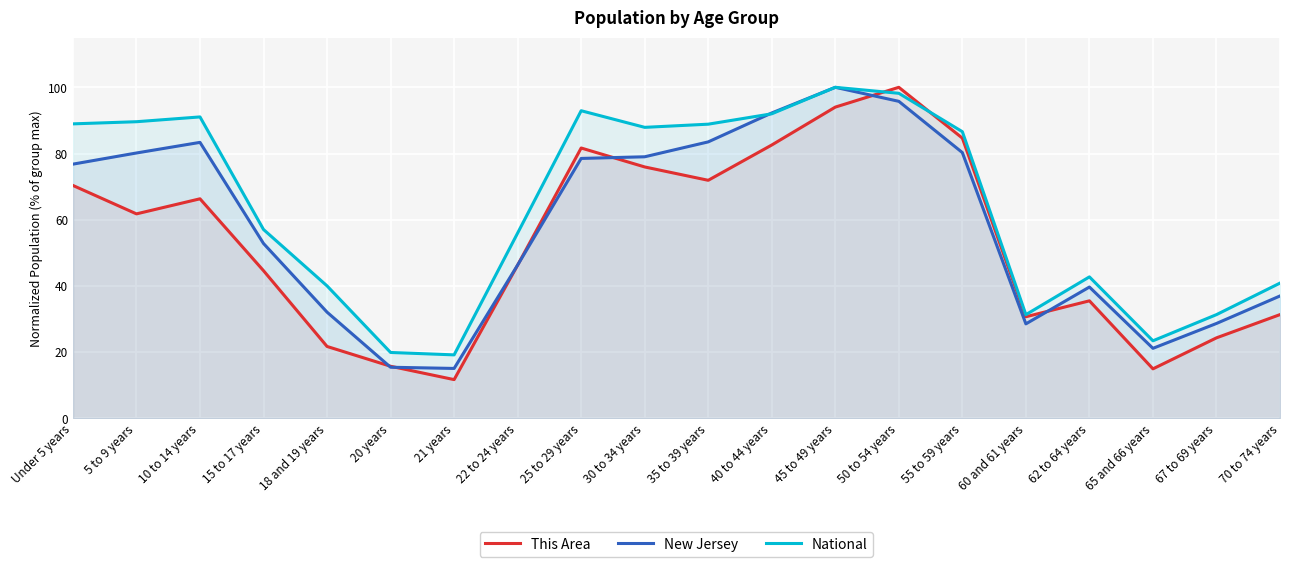

Is it true that New Jersey equals 28.7 at 67 to 69 years?

True